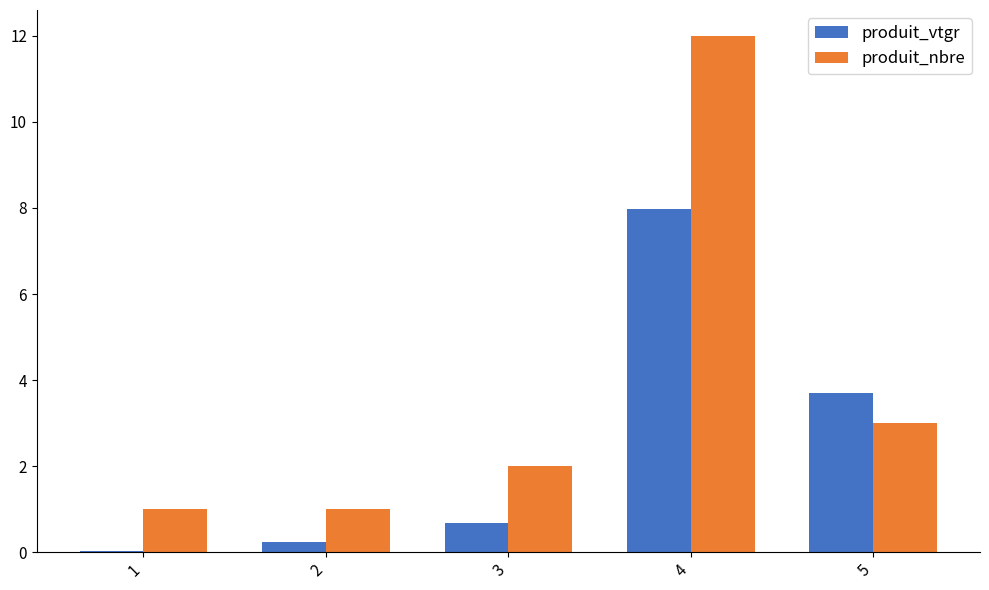

Which category has the highest value across all series?

4